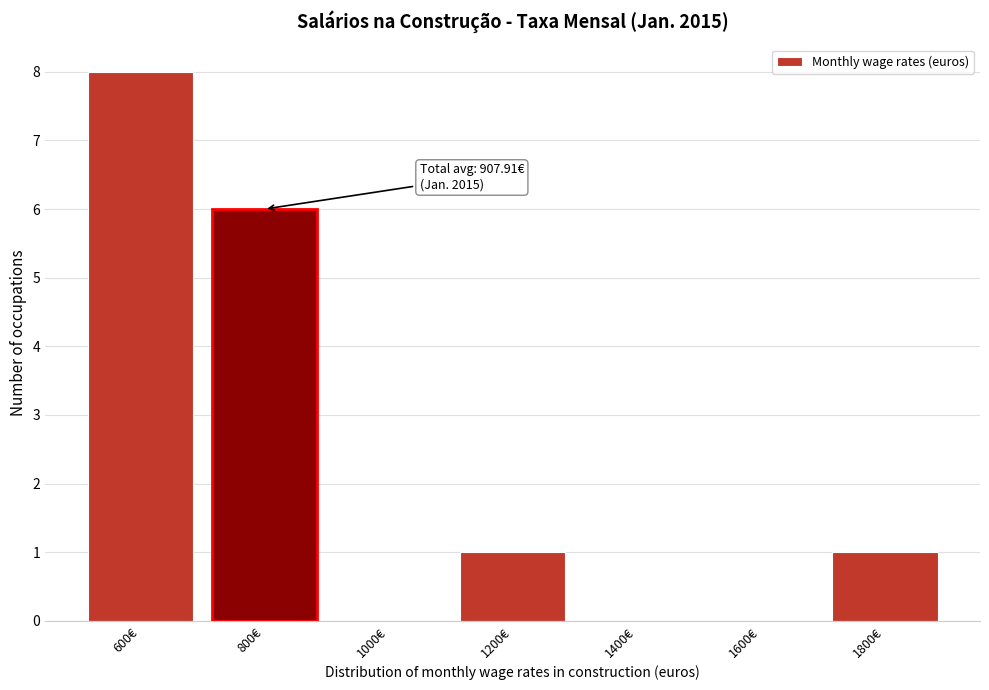

Reading left to right, transcribe all the data shown in this chart.

600€=8	800€=6	1000€=0	1200€=1	1400€=0	1600€=0	1800€=1